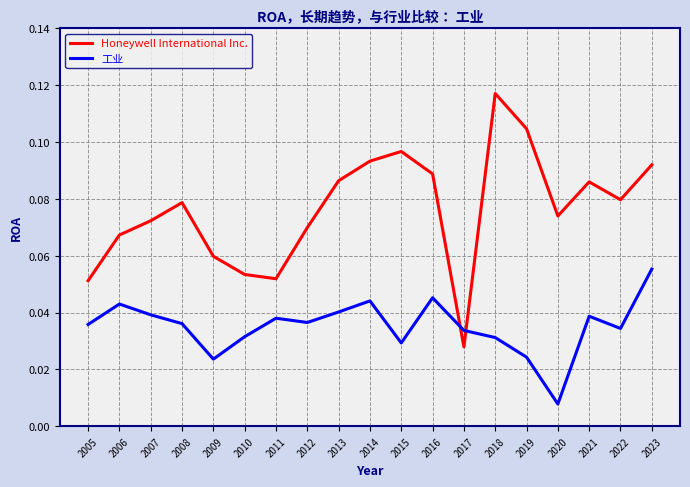

Which series has the largest total across all categories?

Honeywell International Inc.